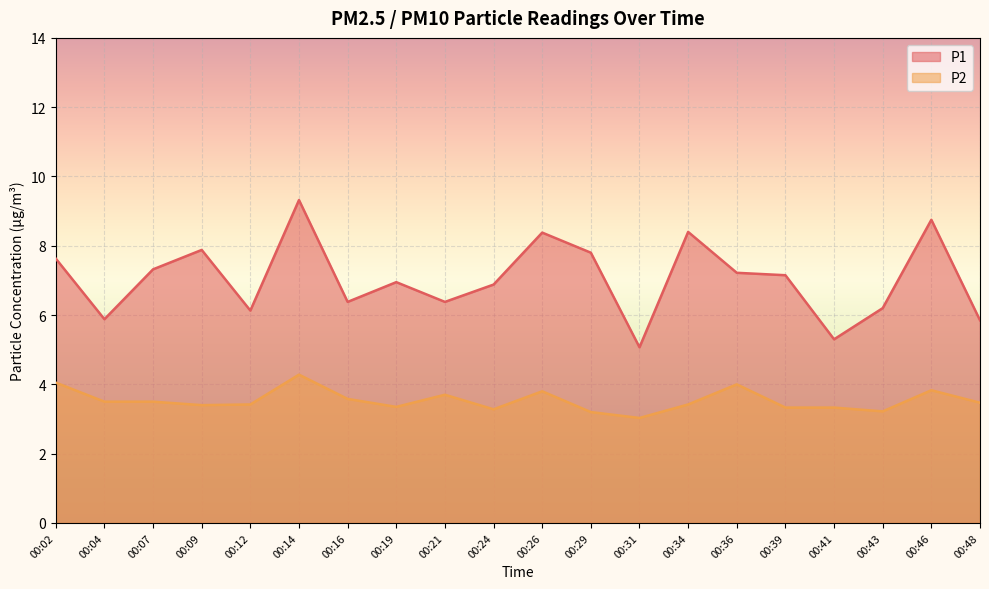

How many series are shown in this chart?

2